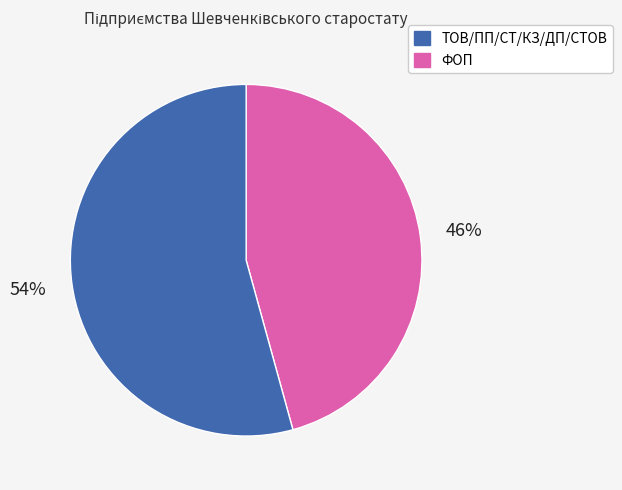

Is there any slice that represents more than half of the pie?

Yes